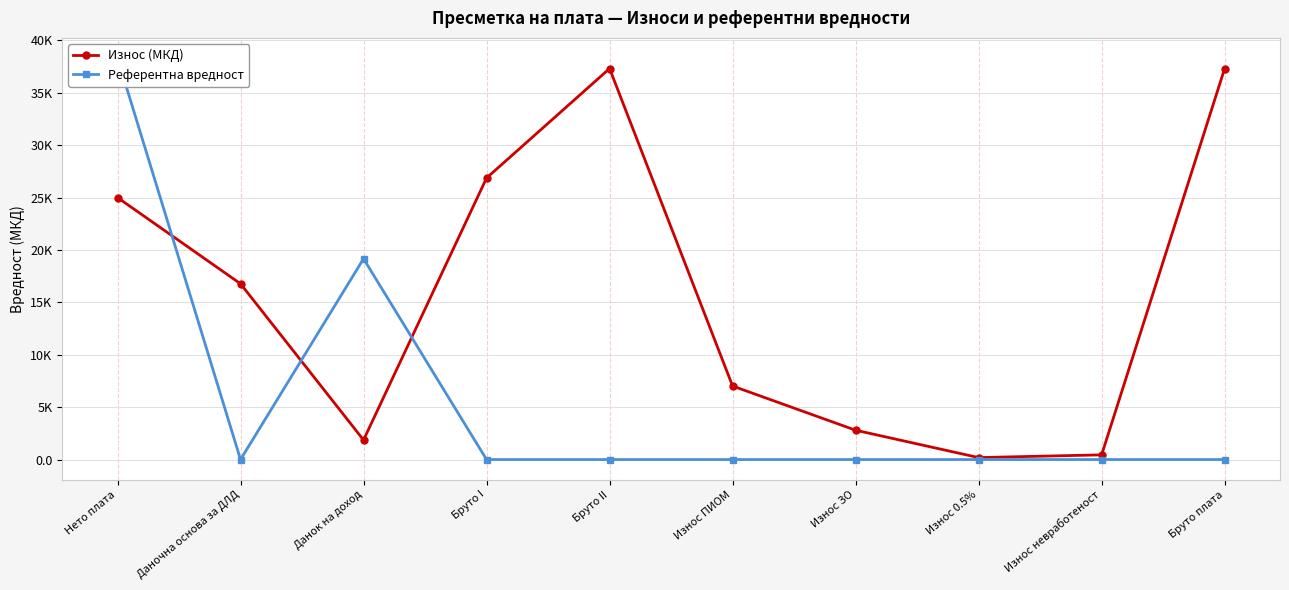

The value of Референтна вредност at Износ невработеност is 0.0. True or false?

True